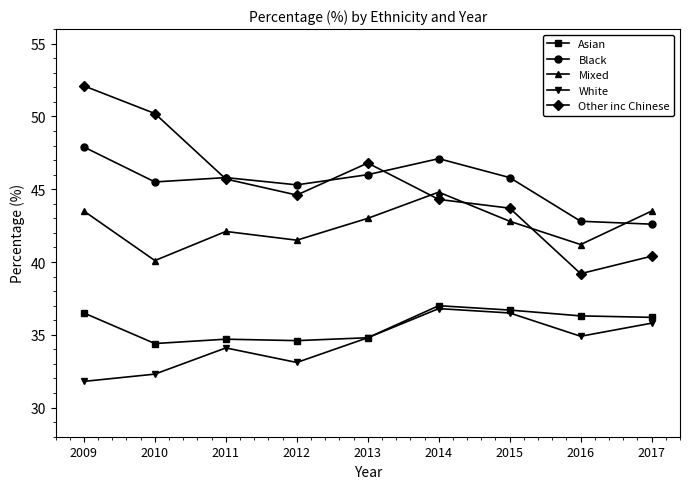

Which category has the highest value in the Other inc Chinese series?

2009